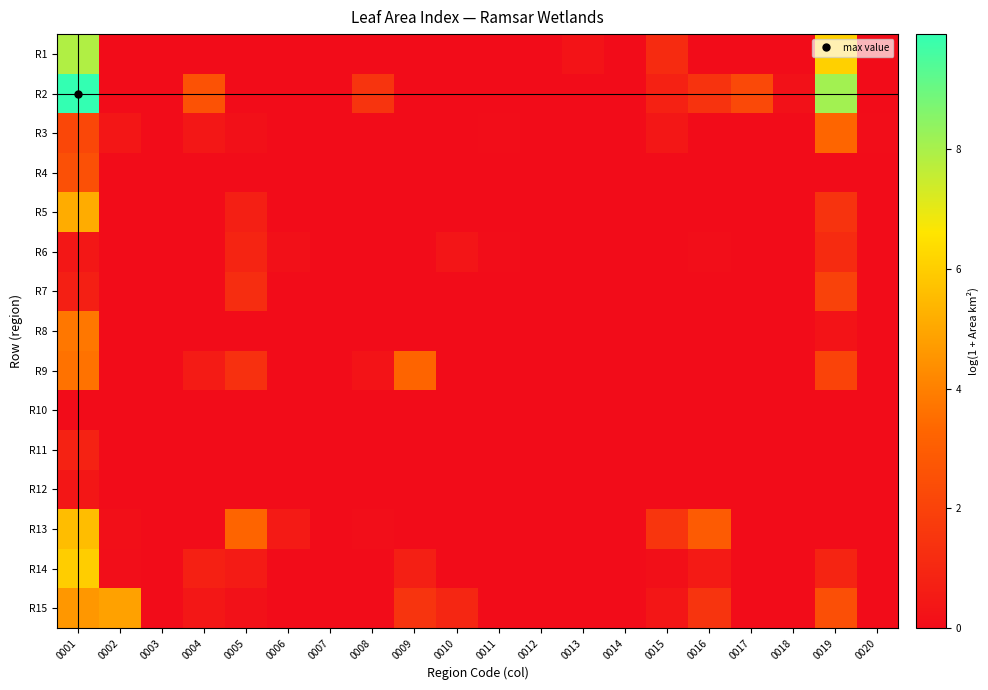

Which series has the largest total across all categories?

R2